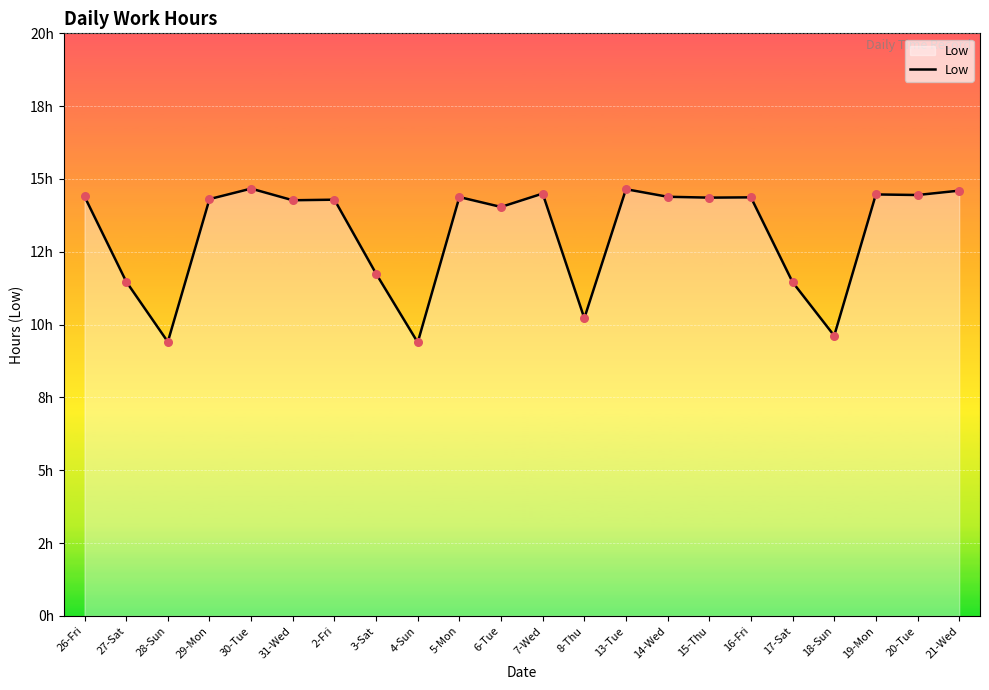

Which has a higher value, 18-Sun or 29-Mon?

29-Mon